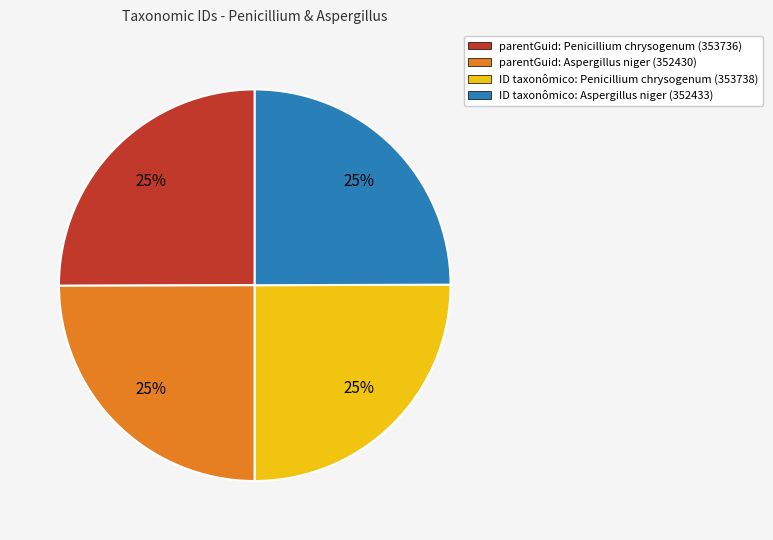

To the nearest percent, what is the average slice percentage?

25%